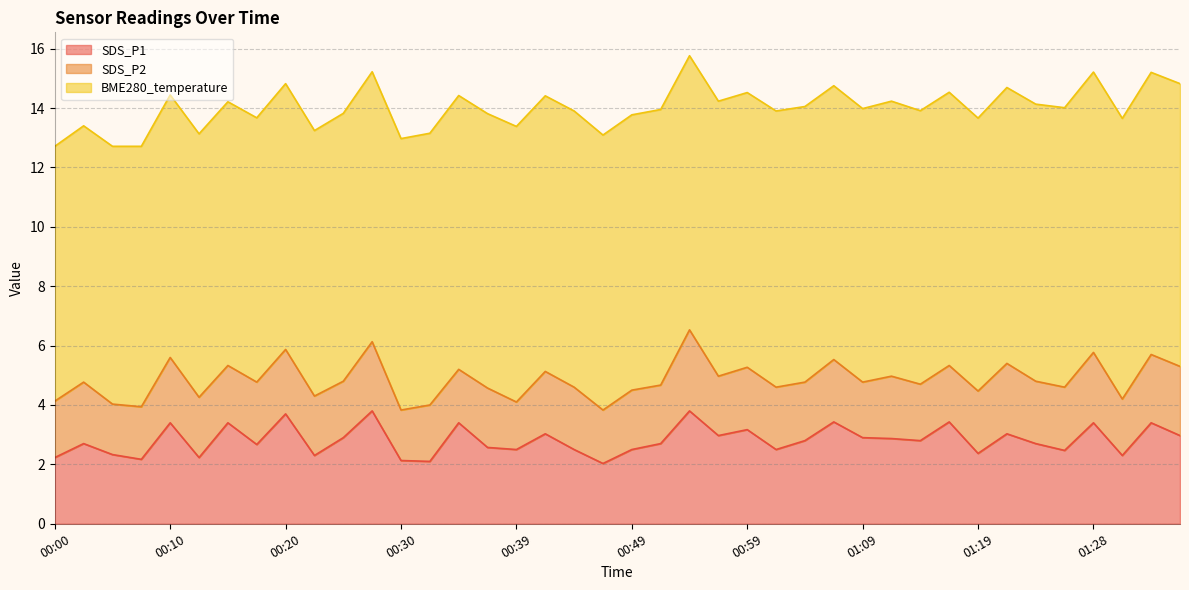

What is the sum of the SDS_P1 values at 00:57 and 01:14?

5.8